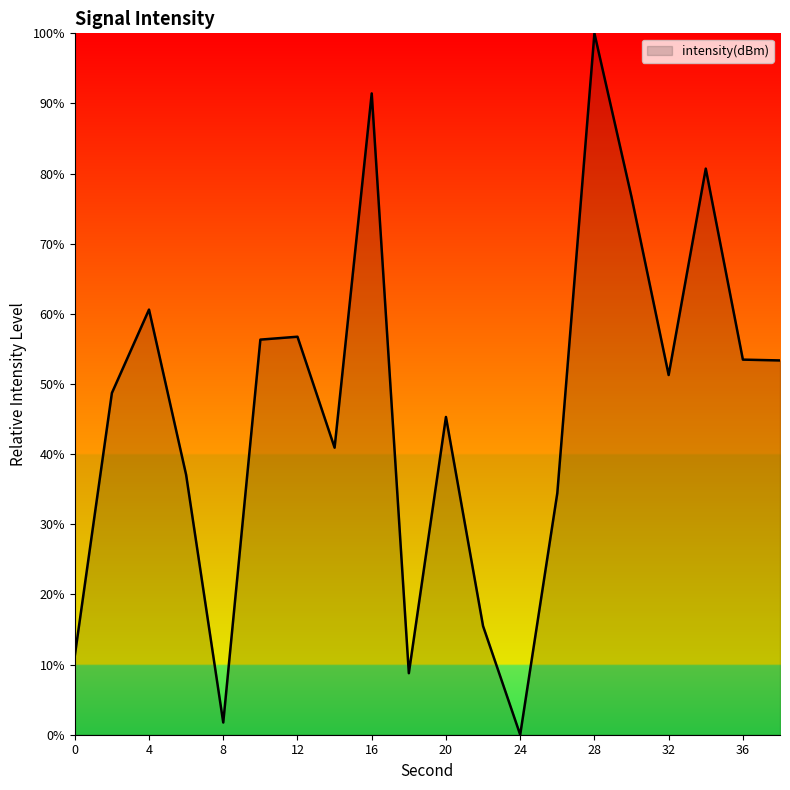

What is the maximum value shown in the chart?

100.0